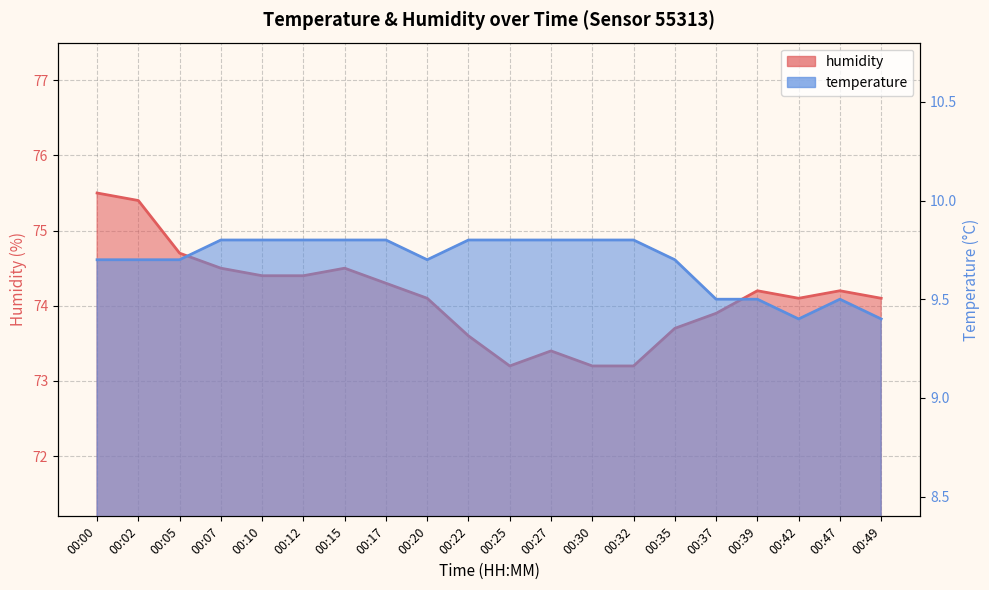

Read the temperature value at 00:12.

9.8